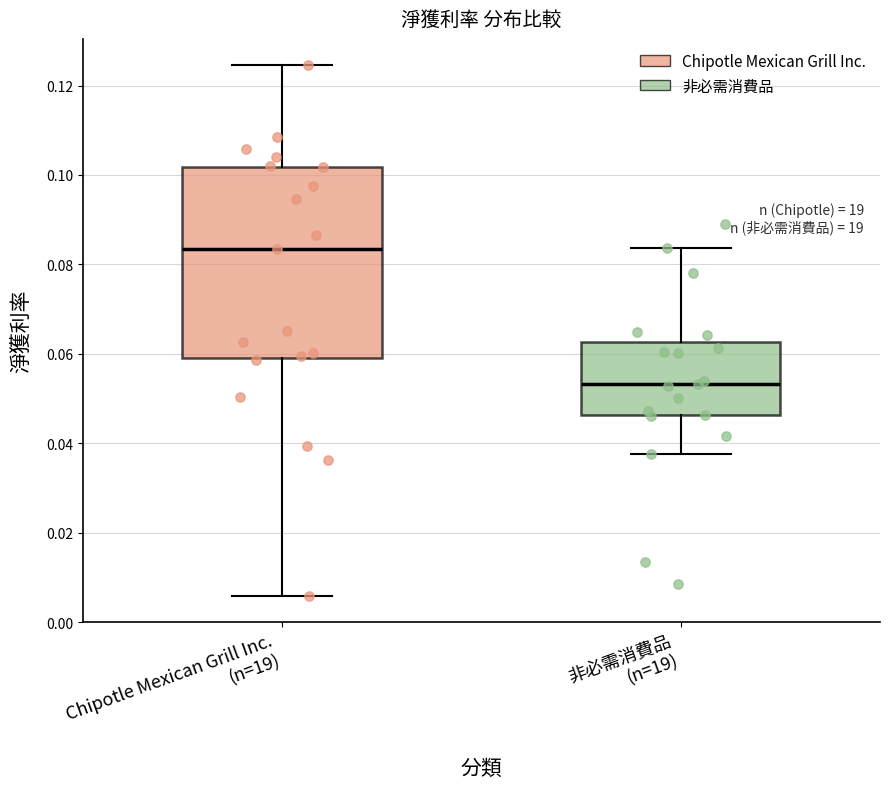

Which box's median line is the lowest?

非必需消費品 (n=19)